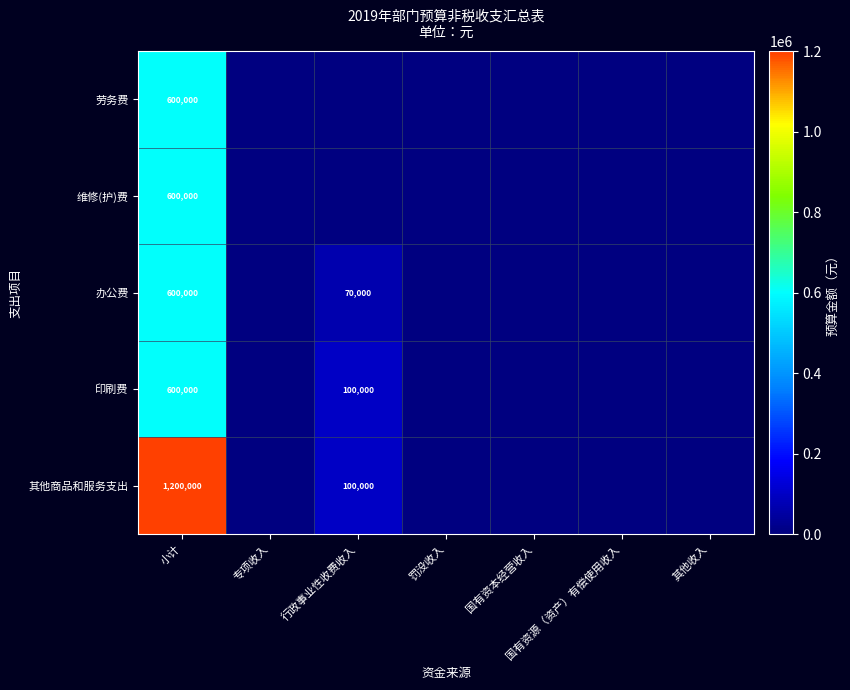

Is it true that 印刷费 equals 100000 at 行政事业性收费收入?

True